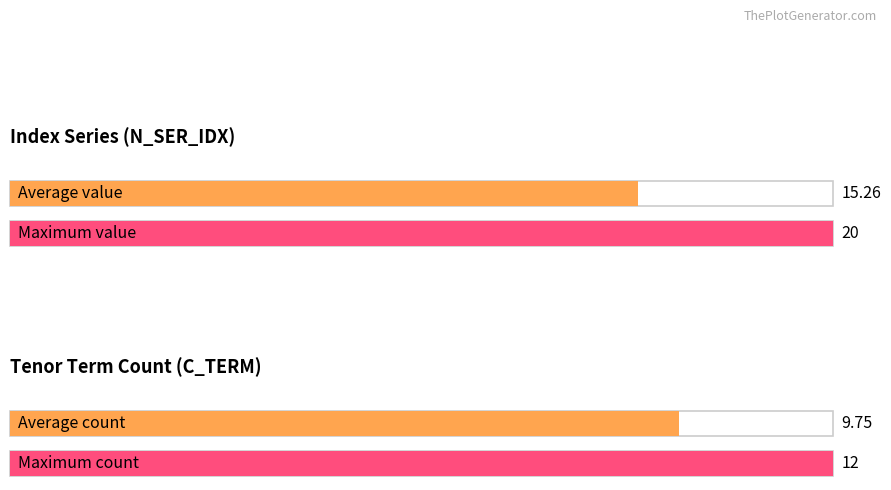

The value of 10Y at Y5 is 21. True or false?

False